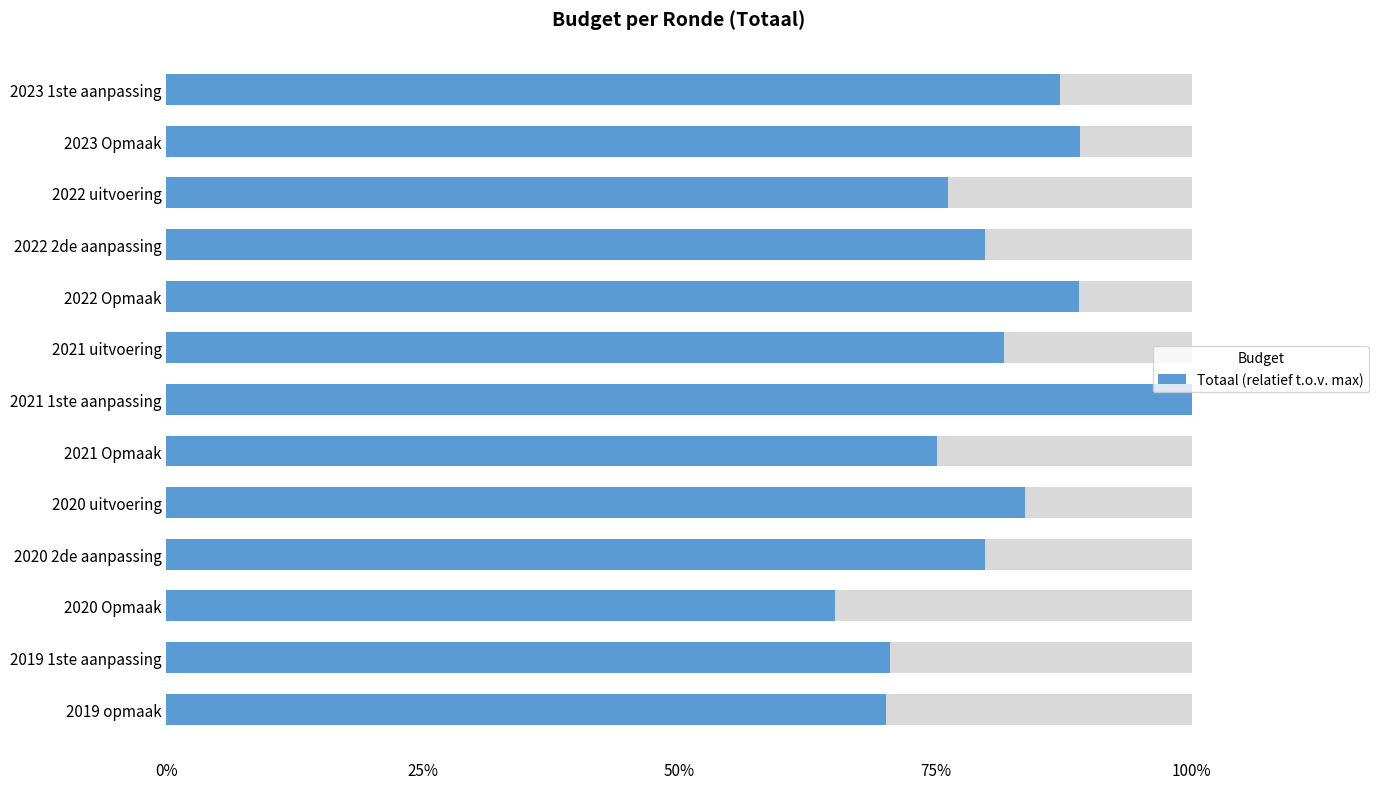

True or false: the data shows 0.5 at 2022 2de aanpassing.

False